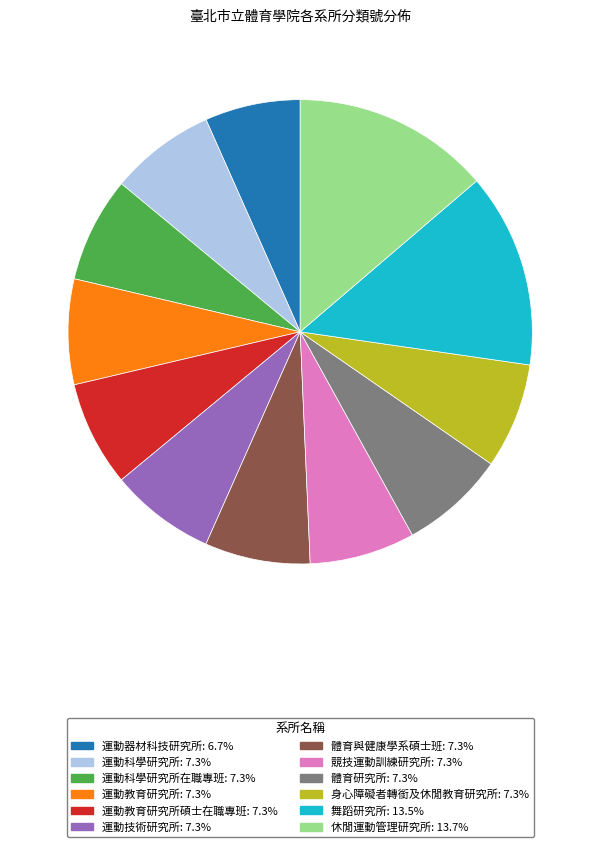

Does any single category account for the majority?

No